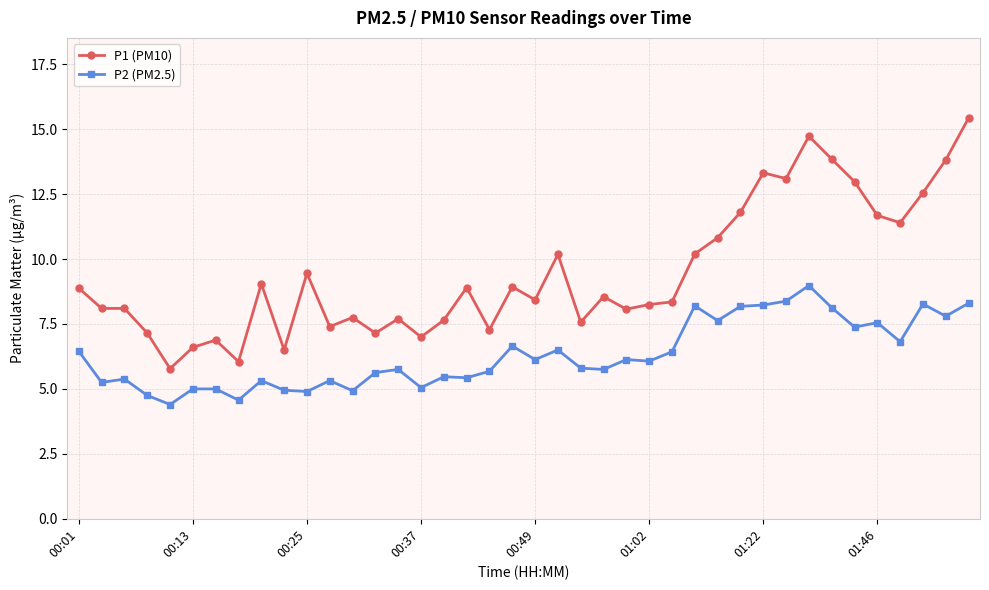

List the series in order of their overall mean, lowest first.

P2 (PM2.5), P1 (PM10)